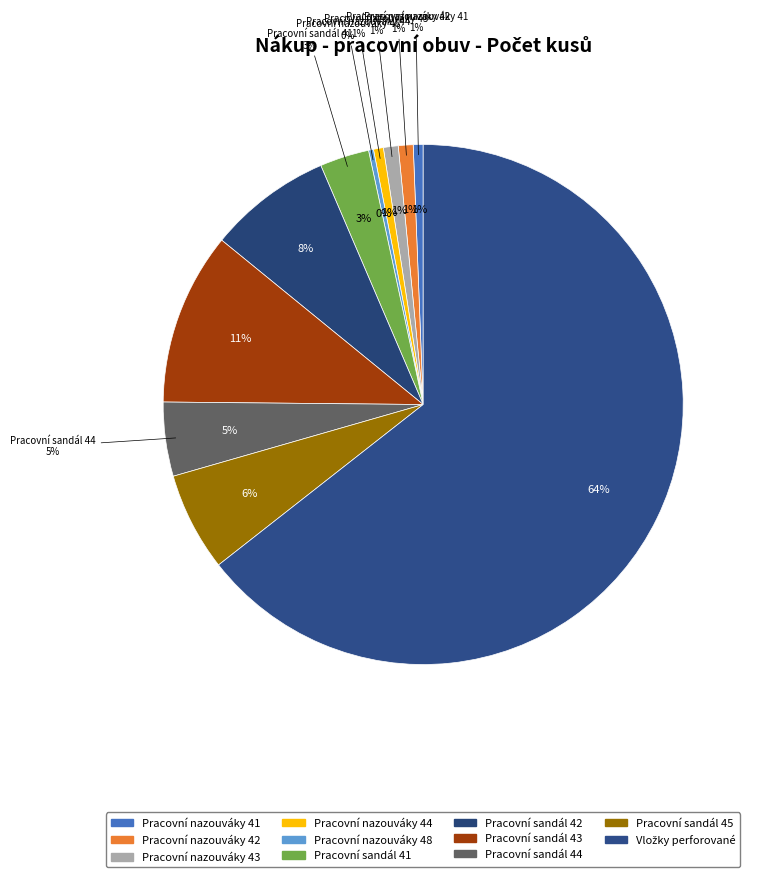

Is there a majority slice in this chart?

Yes